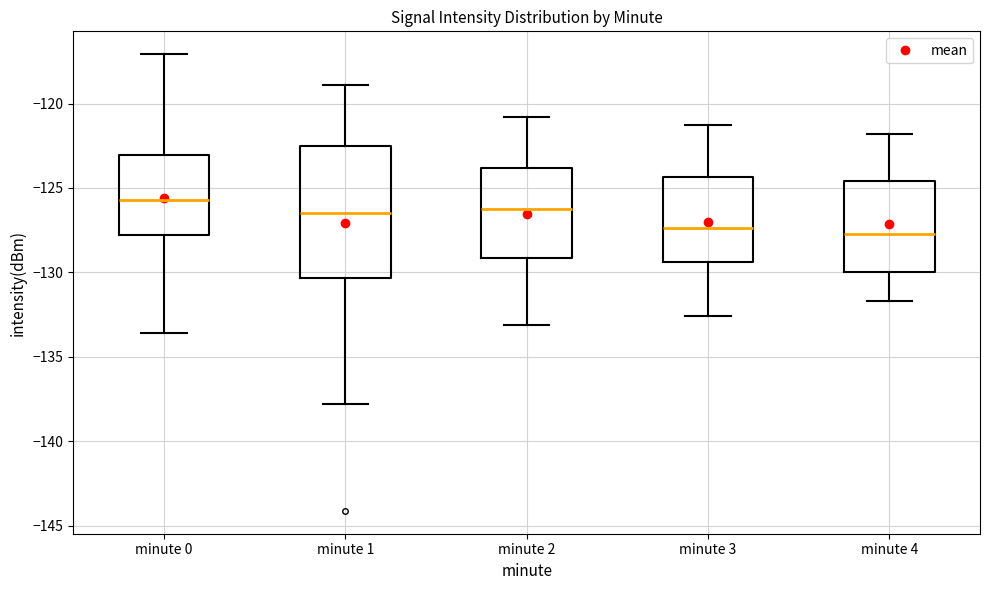

Which box is the tallest, from its lower edge to its upper edge?

minute 1